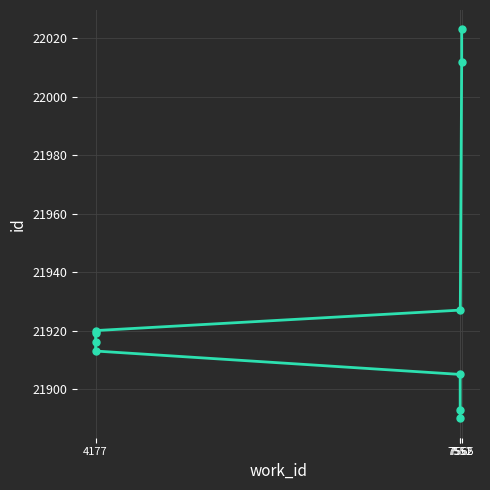

The chart shows a value of 37142 at 7552. True or false?

False